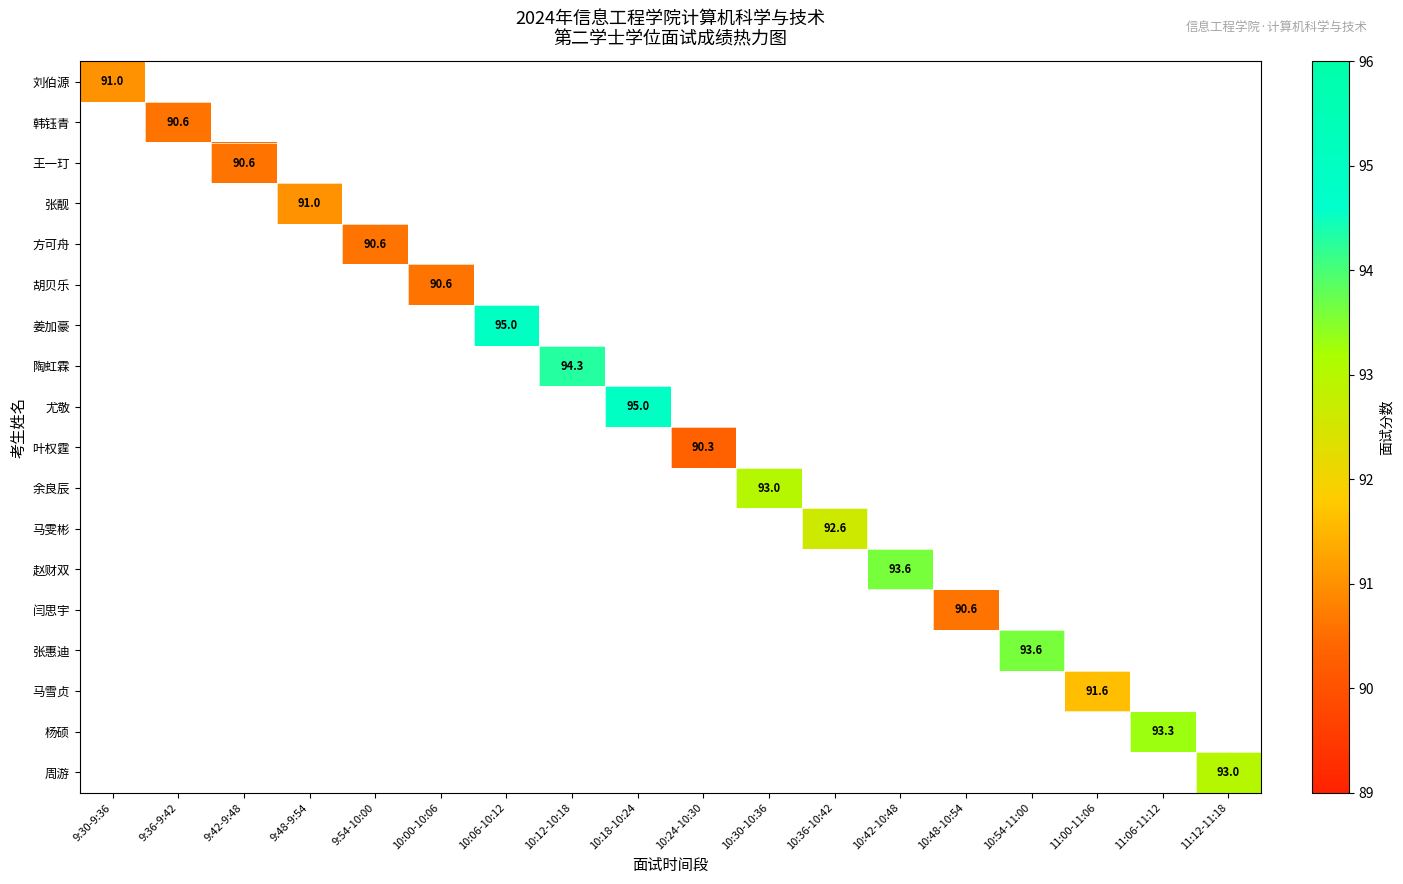

The 闫思宇 series shows 26.9 at 10:48-10:54. True or false?

False